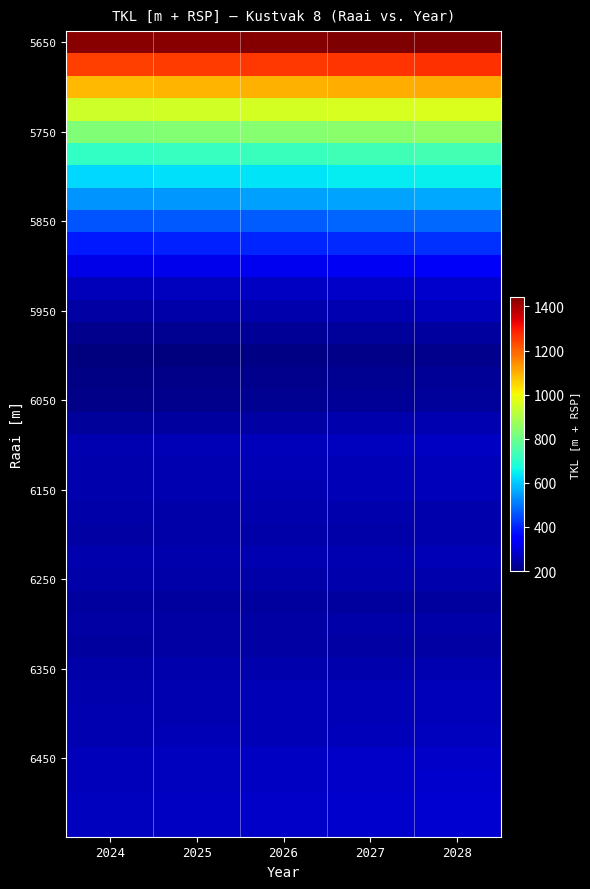

What is the total value across all series at 2024?

14667.2